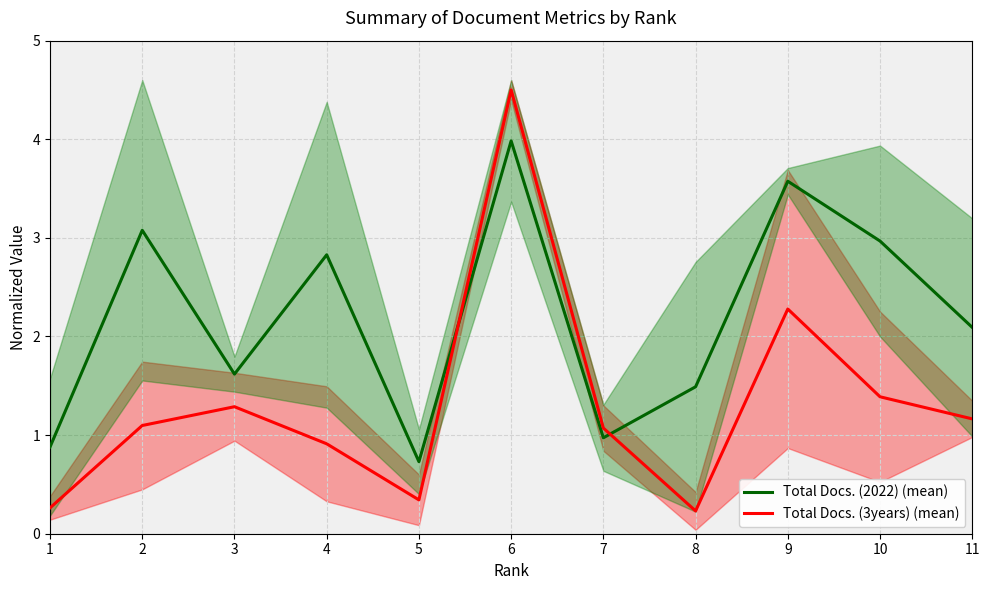

After their last crossing, which series has the higher values: Total Docs. (2022) (mean) or Total Docs. (3years) (mean)?

Total Docs. (2022) (mean)